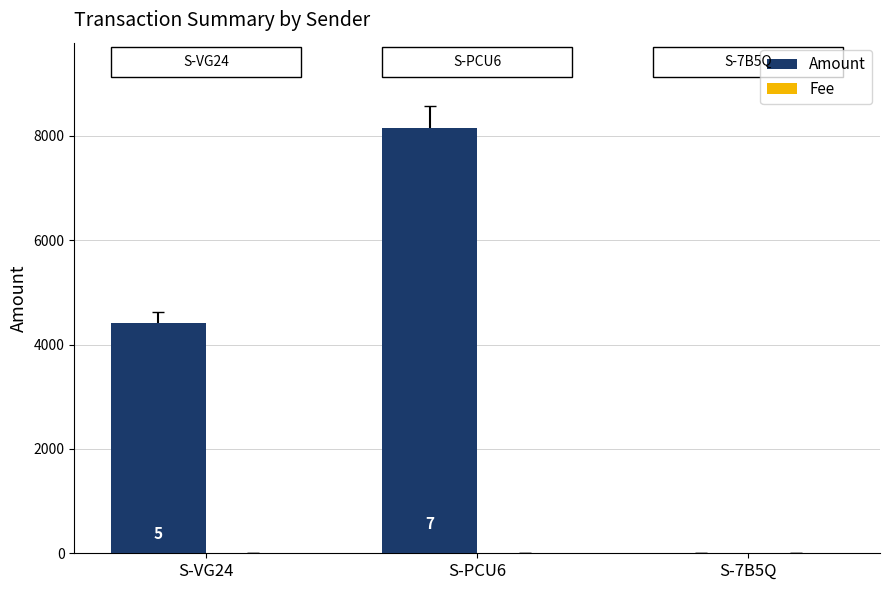

How many data points does each series have?

3